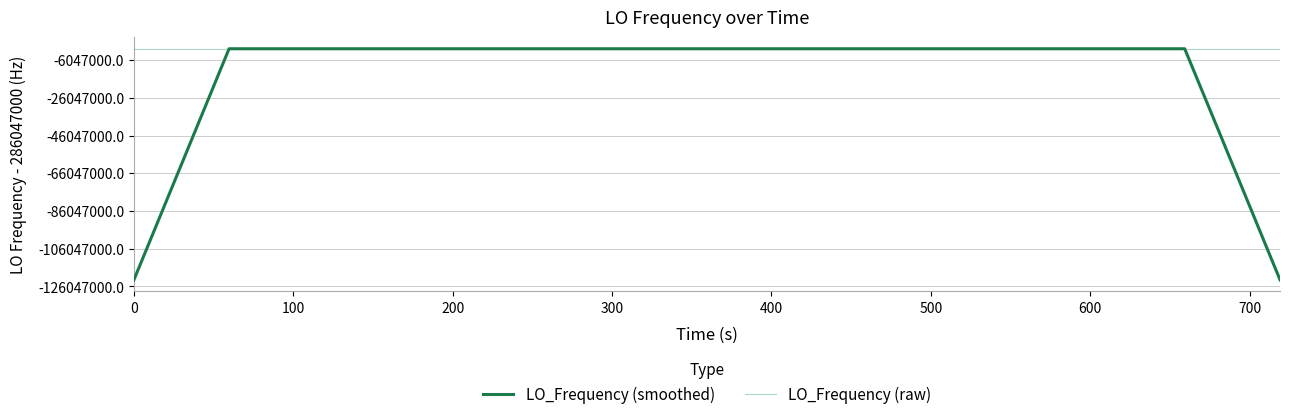

How many times do LO_Frequency (raw) and LO_Frequency (smoothed) cross each other?

20